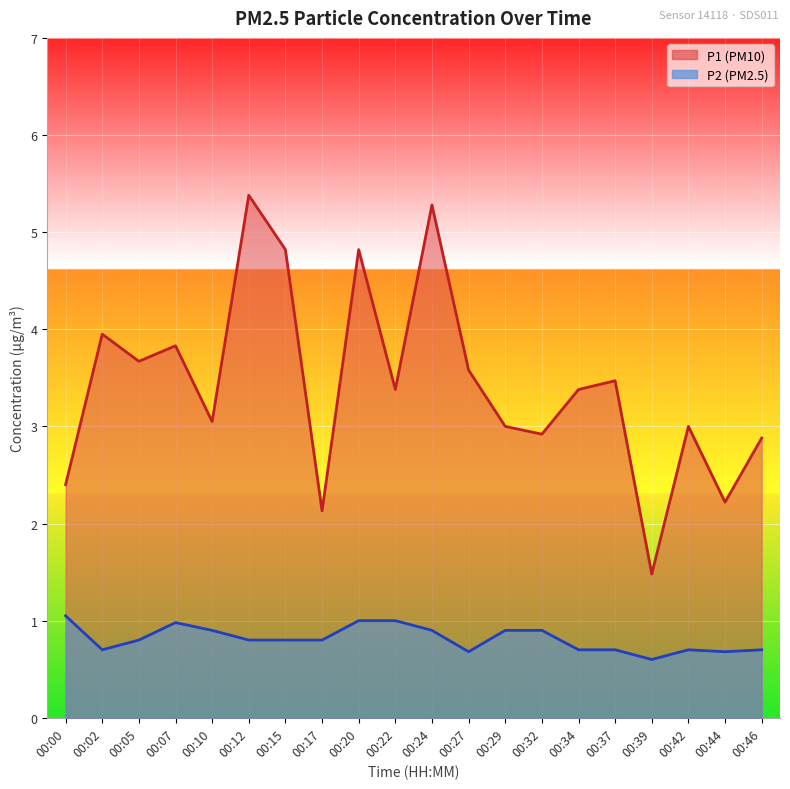

True or false: P1 and P2 intersect in this chart.

False